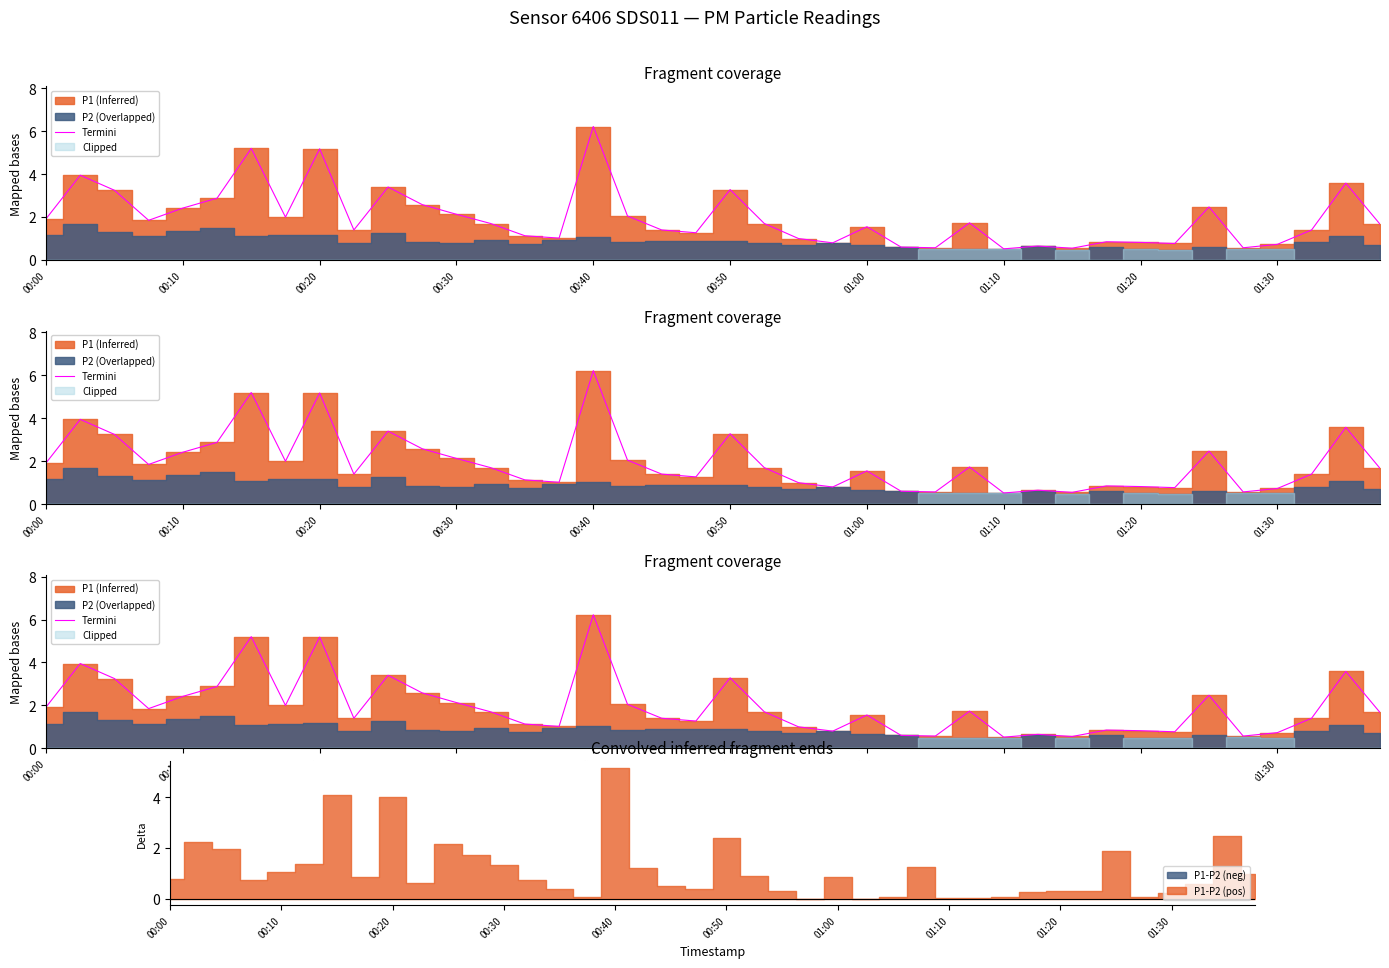

What is the minimum value shown in the chart?

0.5